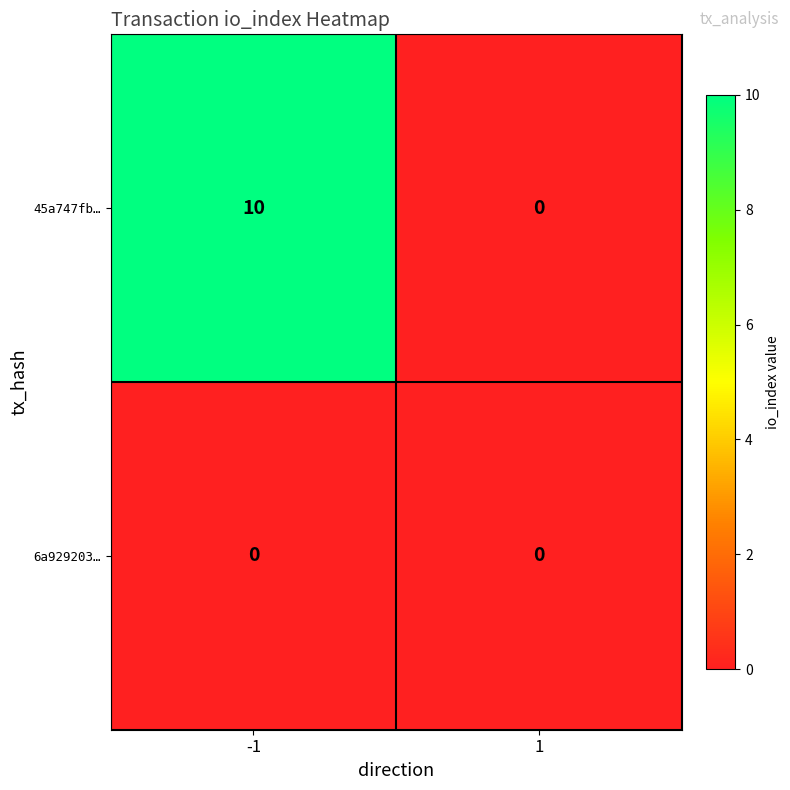

What is the total value across all series at -1?

10